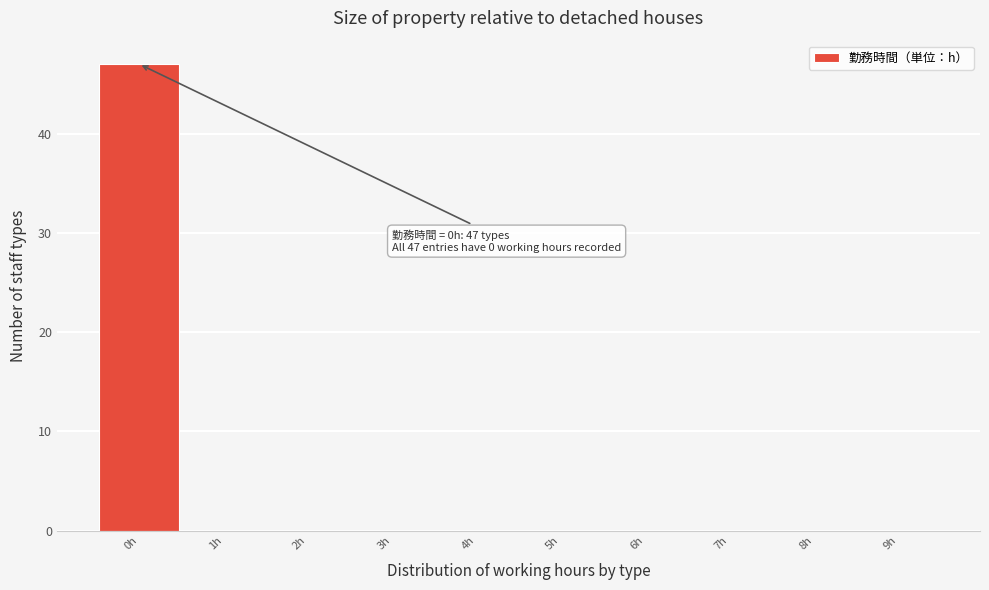

Which range on the x-axis has the tallest bar?

-0.5 to 0.5